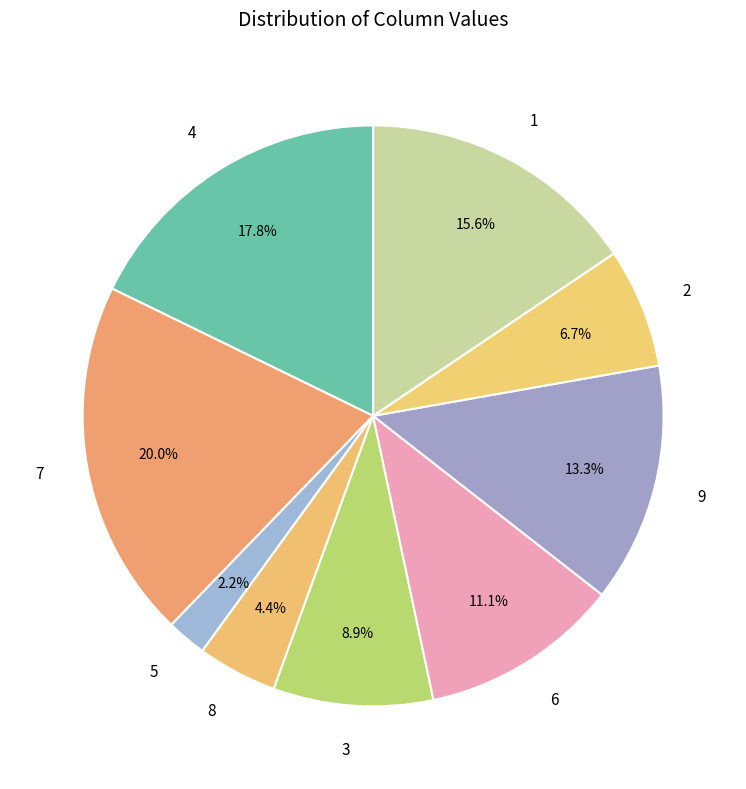

The 3 slice represents 9% of the pie. True or false?

True